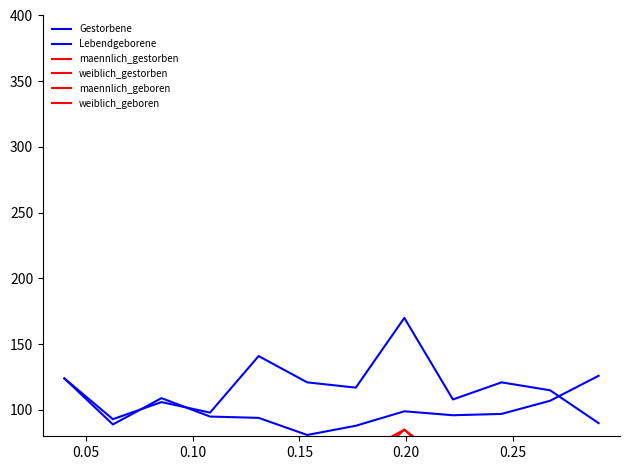

Between 0.15 and 0.25, which series saw the biggest shift?

Lebendgeborene